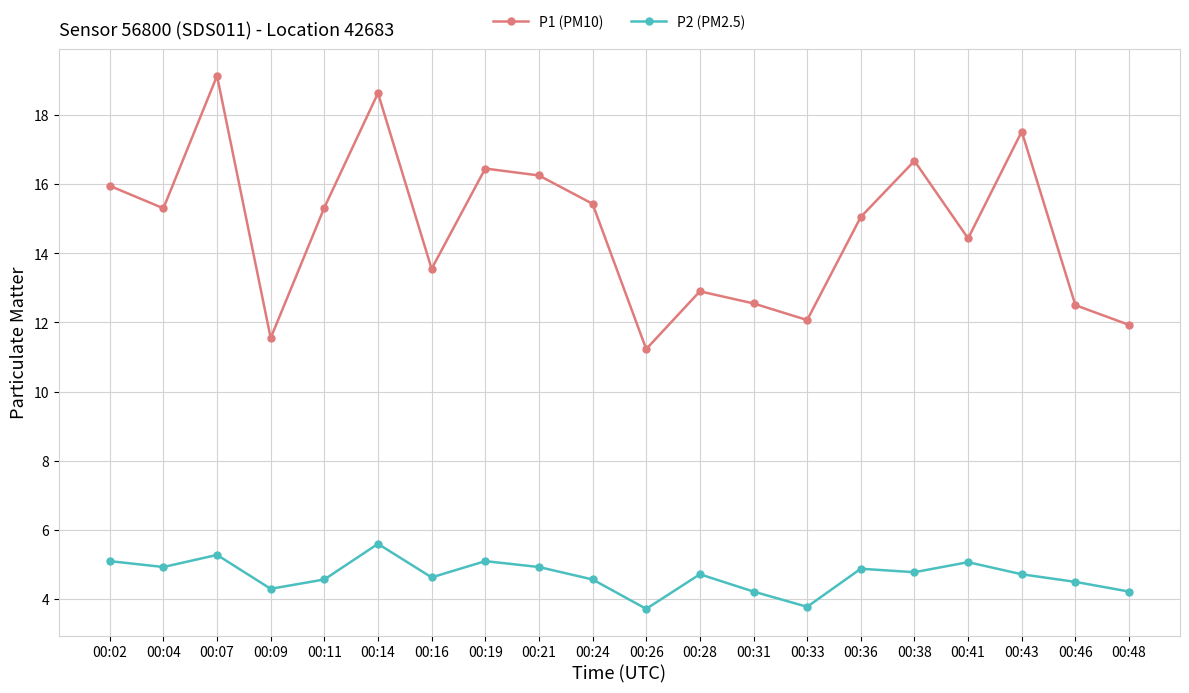

What is the average value of the P2 (PM2.5) series?

4.7